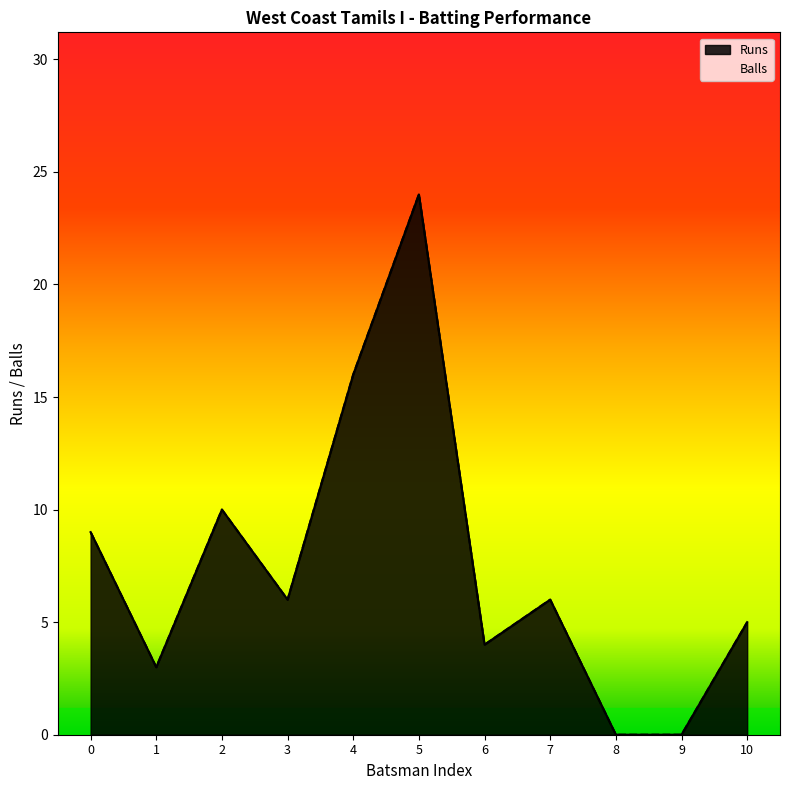

True or false: Balls and Runs intersect in this chart.

False